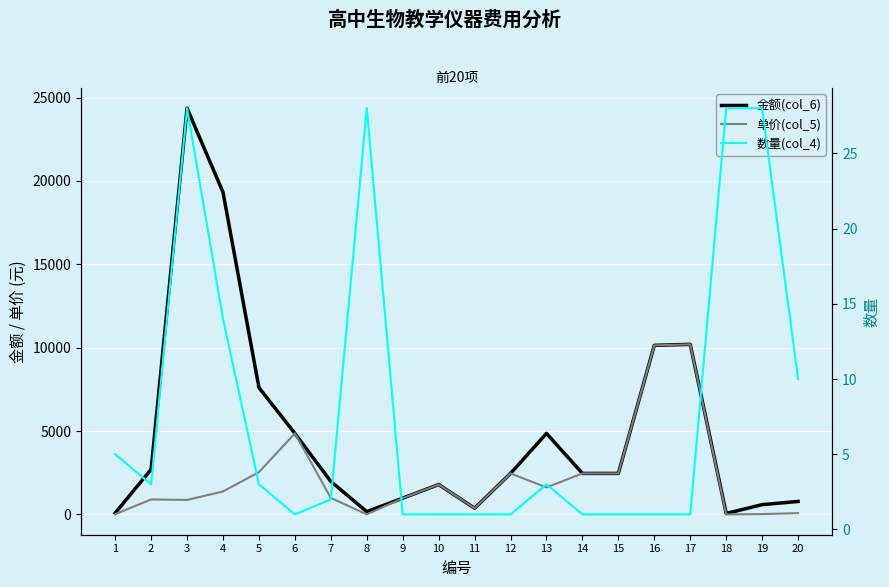

True or false: 金额(col_6) and 数量(col_4) cross at least once.

False